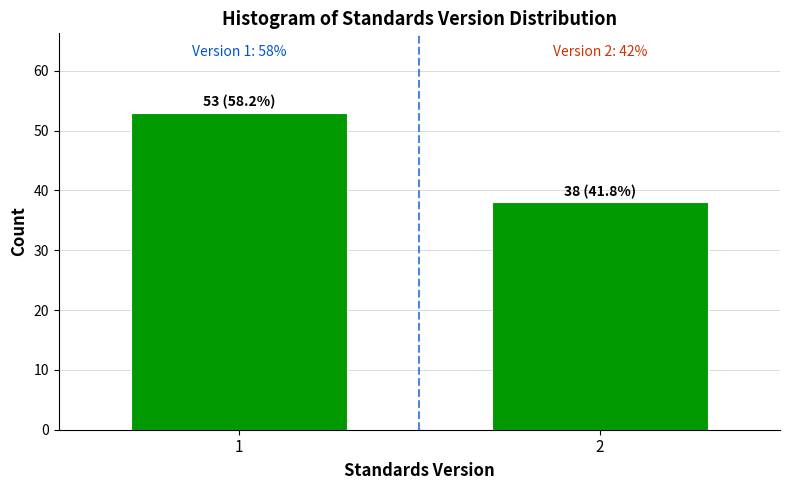

Reading right to left, list all the values displayed in this chart.

38	53